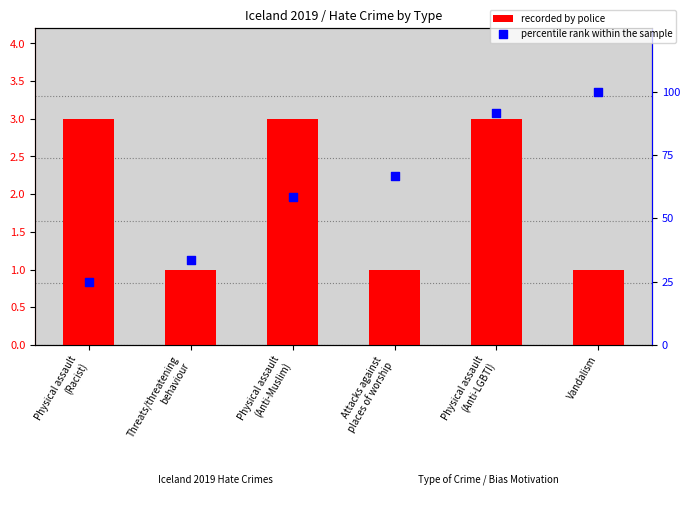

Is the value of percentile rank within the sample at Attacks against
places of worship greater than the value of recorded by police at Vandalism?

Yes